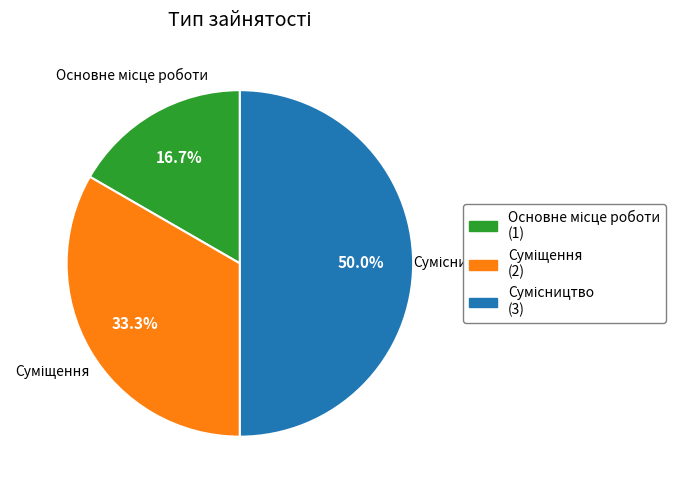

Which slice is the smallest?

Основне місце роботи